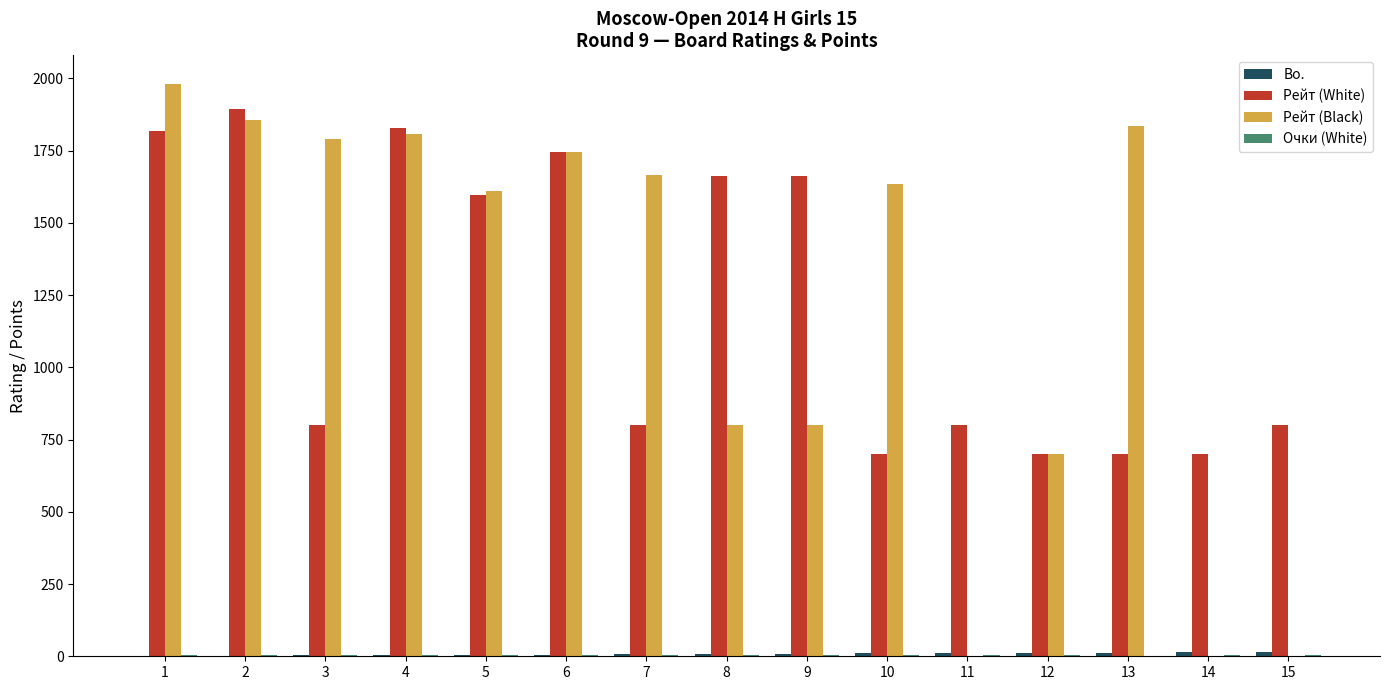

Which series has the widest spread of values?

Рейт (Black)